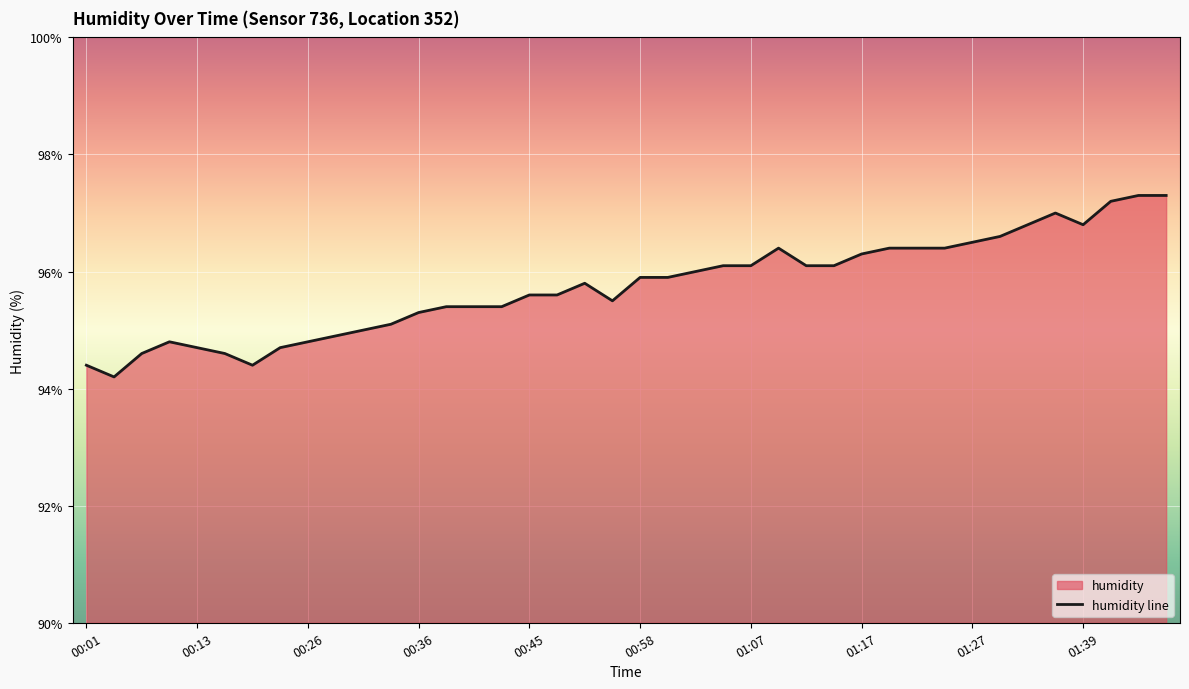

True or false: the data has more than 1 interior local peaks.

True